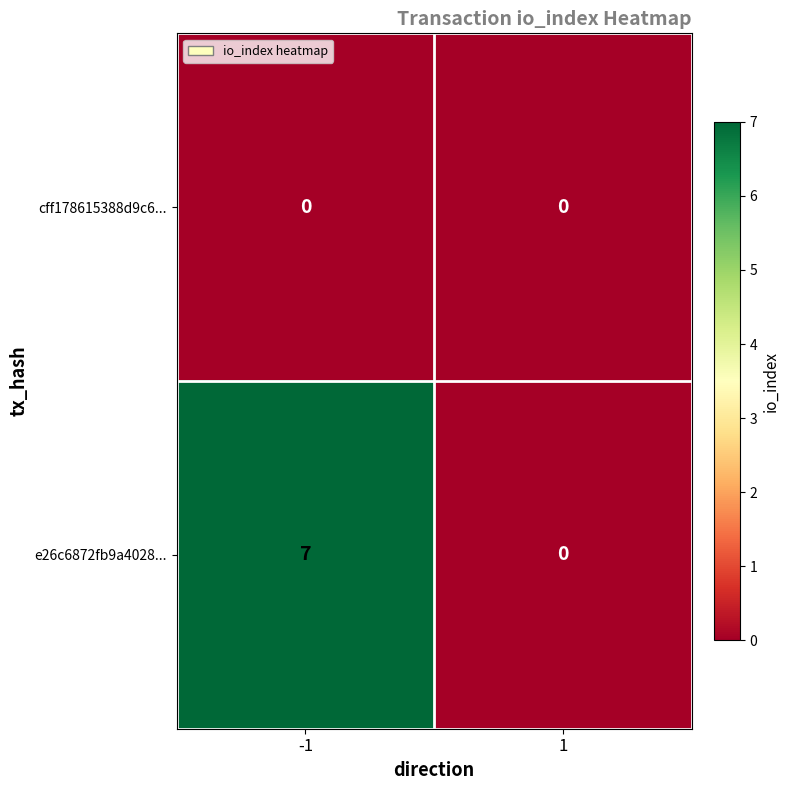

What is the maximum value shown in the chart?

7